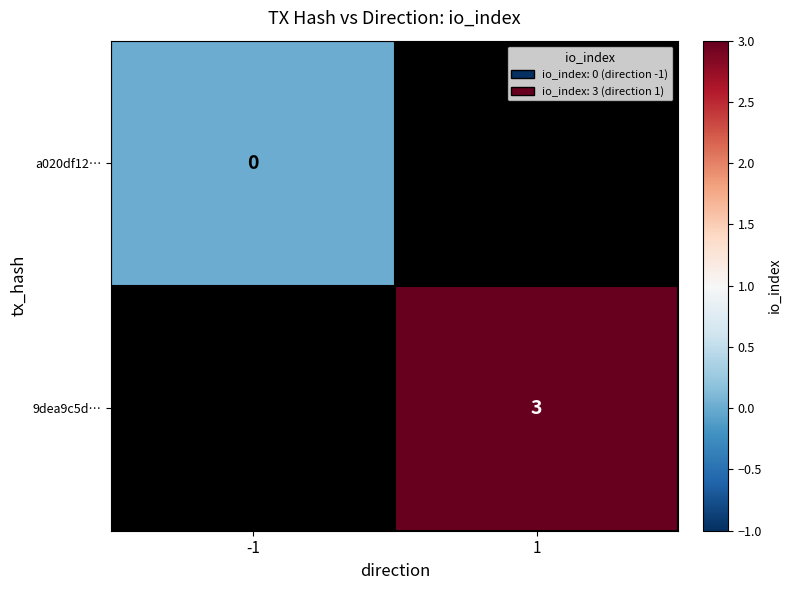

How many distinct data groups are displayed?

2